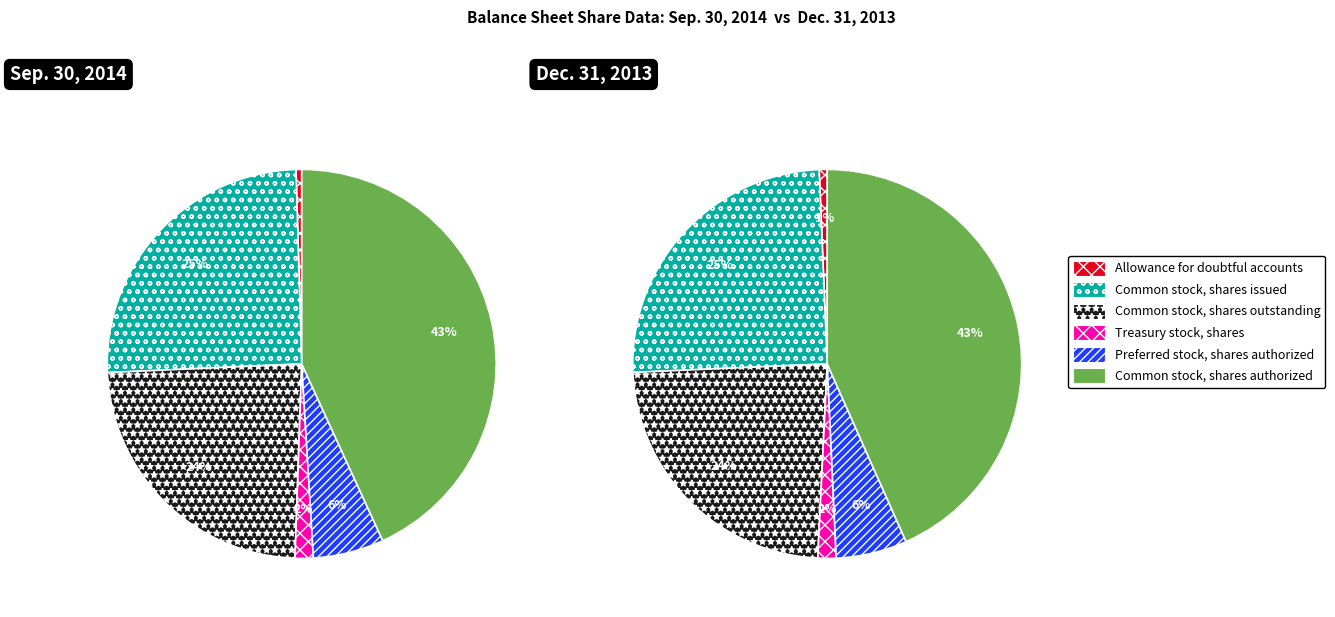

Combined, what portion of the pie is Treasury stock, shares and Preferred stock, shares authorized?

7.4%